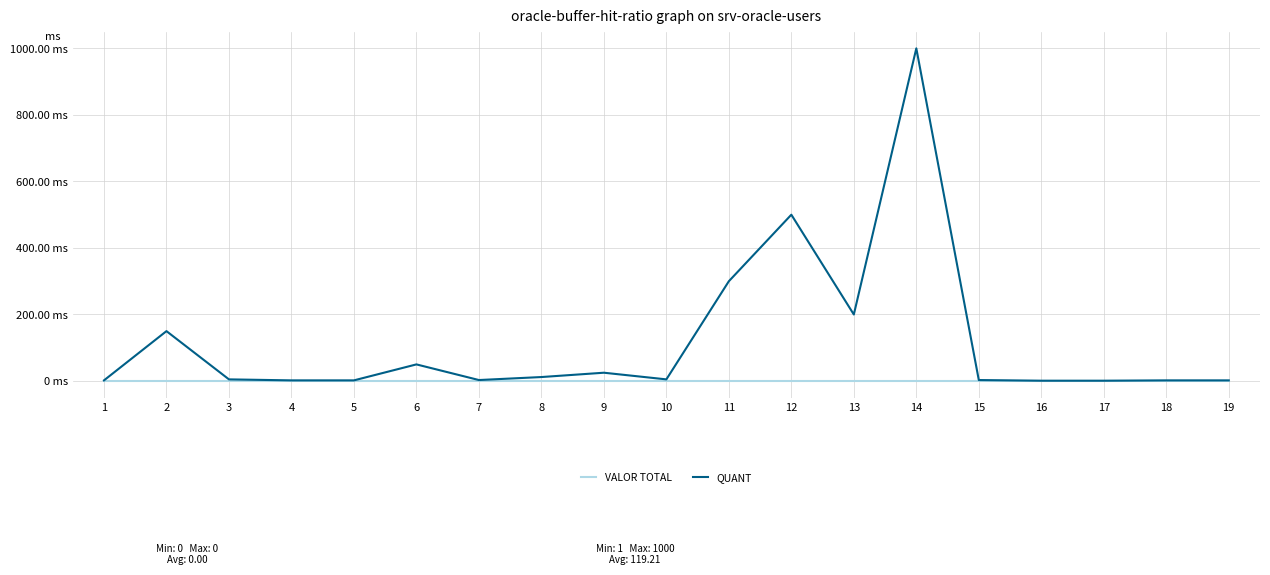

Reading left to right, what are all the values shown in this chart?

VALOR TOTAL: 0	0	0	0	0	0	0	0	0	0	0	0	0	0	0	0	0	0	0
QUANT: 2	150	5	2	2	50	3	12	25	5	300	500	200	1000	3	1	1	2	2